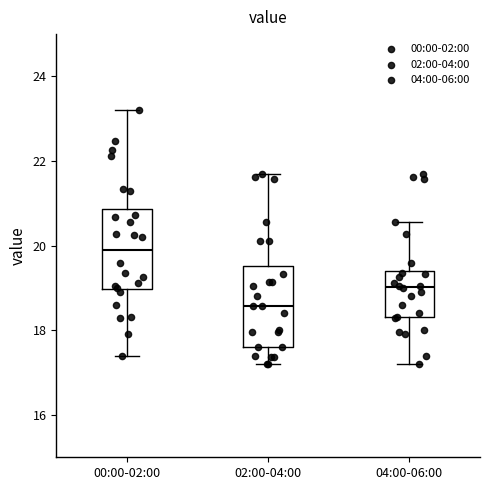

Reading left to right, read every box against the y-axis: the position of its median line, the range the box covers, and the ends of its whiskers. The values are not printed on the chart, so give them approximately, as read against the axis.

00:00-02:00: median 20.0, box 19.0 to 20.8, whiskers 17.4 to 23.2
02:00-04:00: median 18.6, box 17.6 to 19.6, whiskers 17.2 to 21.8
04:00-06:00: median 19.0, box 18.4 to 19.4, whiskers 17.2 to 20.6